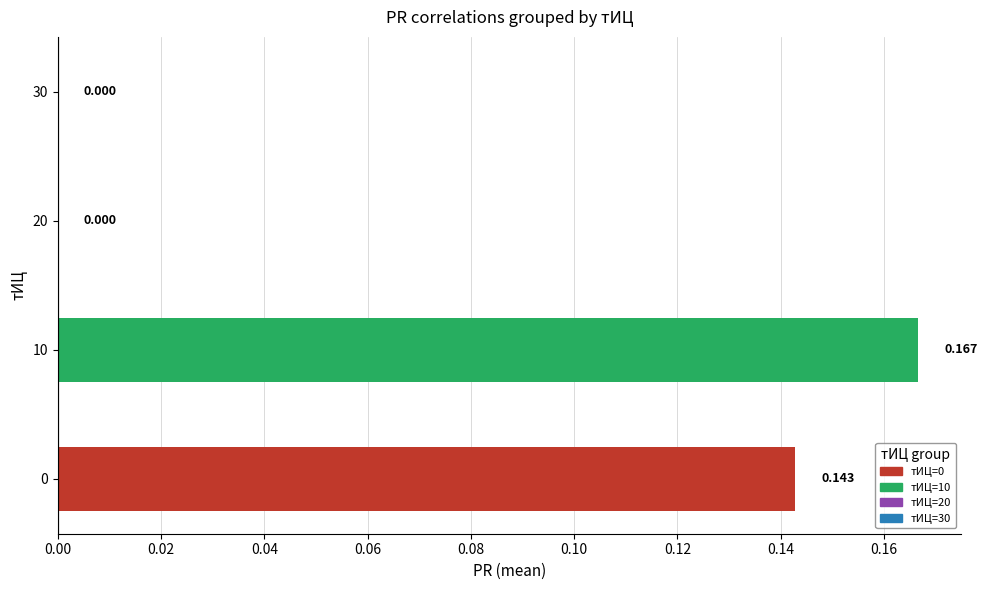

Count the number of data series in this chart.

1